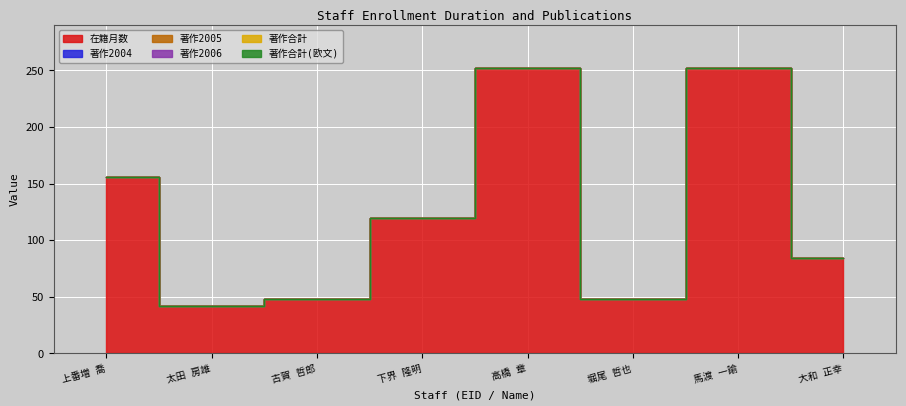

True or false: 著作合計(欧文) and 著作合計 cross at least once.

False